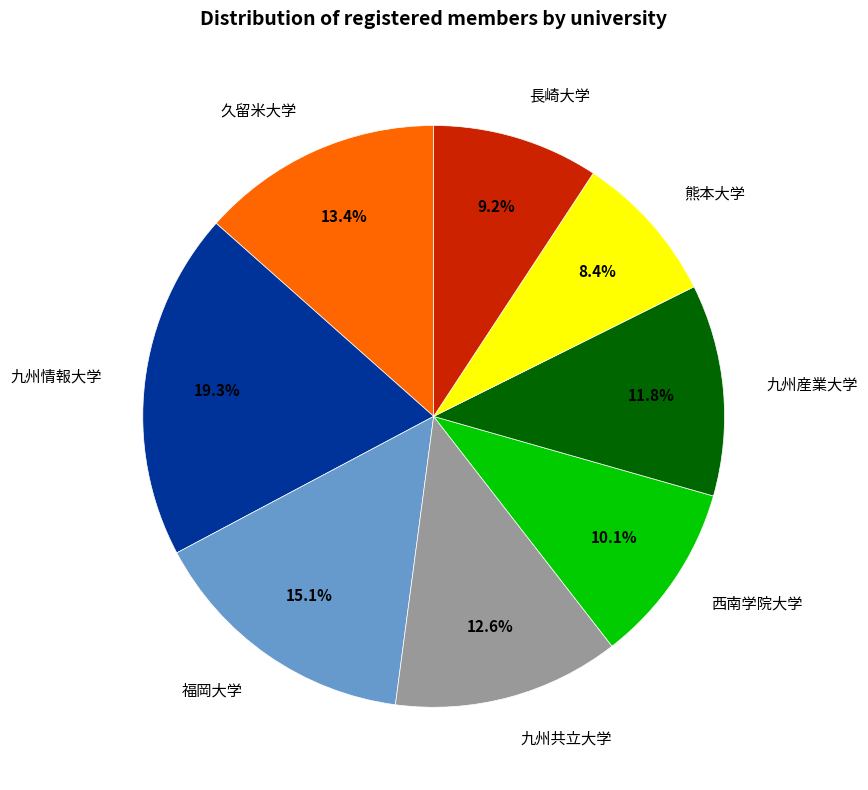

Do 久留米大学 and 福岡大学 together represent more than half of the pie?

No